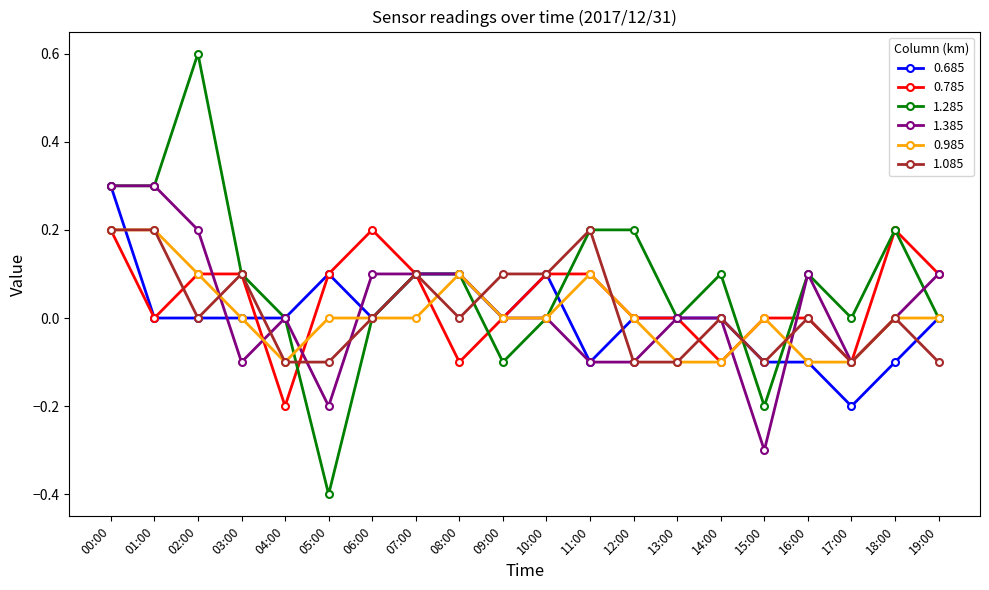

At which category is the sum across all series the highest?

00:00